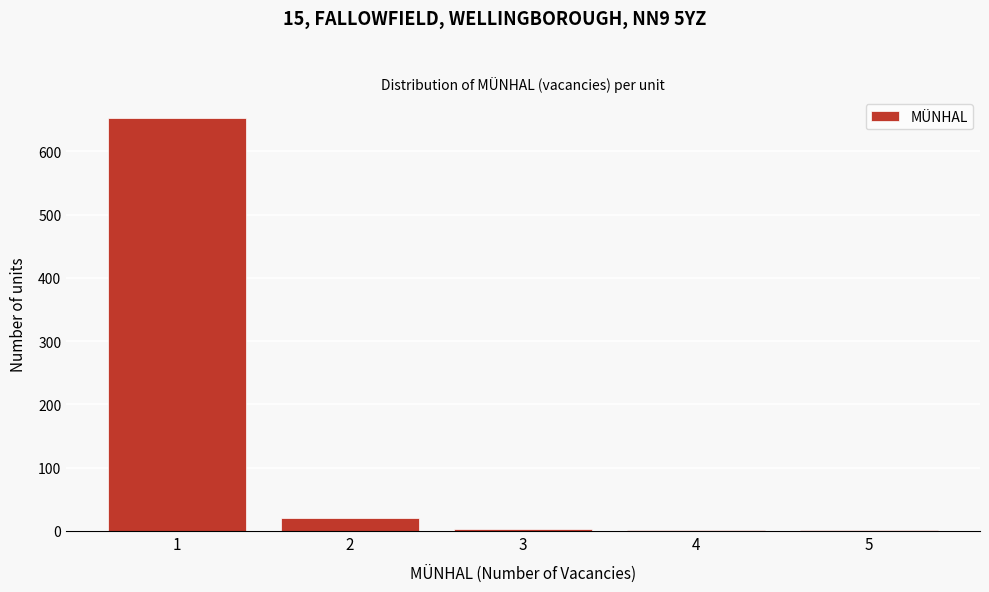

What is the maximum value shown in the chart?

653